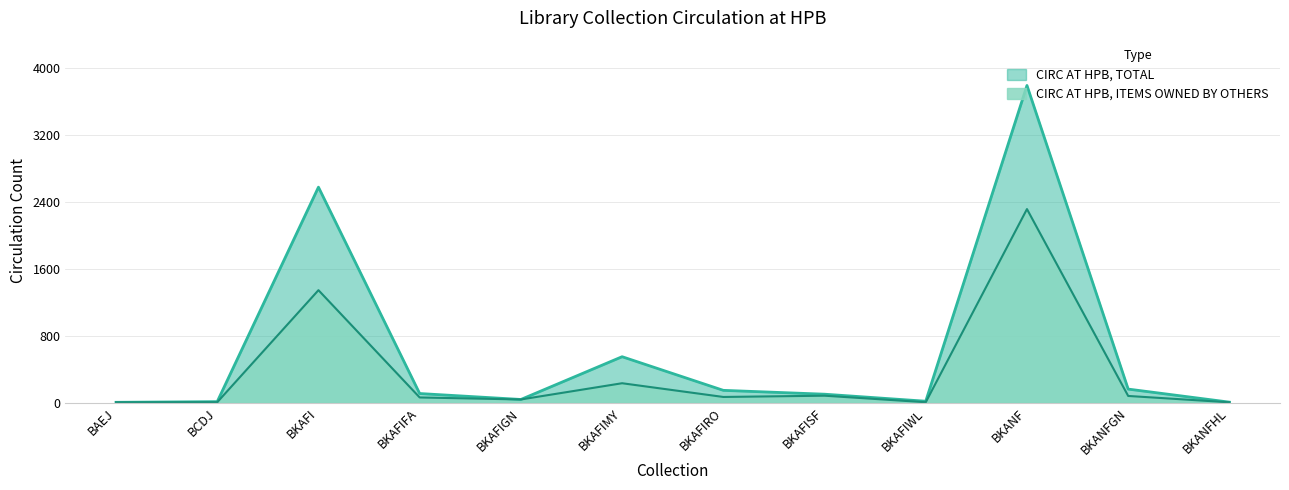

Reading right to left, list all the values displayed in this chart.

CIRC AT HPB, TOTAL: BKANFHL=7	BKANFGN=163	BKANF=3791	BKAFIWL=18	BKAFISF=102	BKAFIRO=148	BKAFIMY=550	BKAFIGN=39	BKAFIFA=110	BKAFI=2576	BCDJ=13	BAEJ=5
CIRC AT HPB, ITEMS OWNED BY OTHERS: BKANFHL=5	BKANFGN=81	BKANF=2314	BKAFIWL=6	BKAFISF=84	BKAFIRO=69	BKAFIMY=233	BKAFIGN=39	BKAFIFA=63	BKAFI=1345	BCDJ=6	BAEJ=5